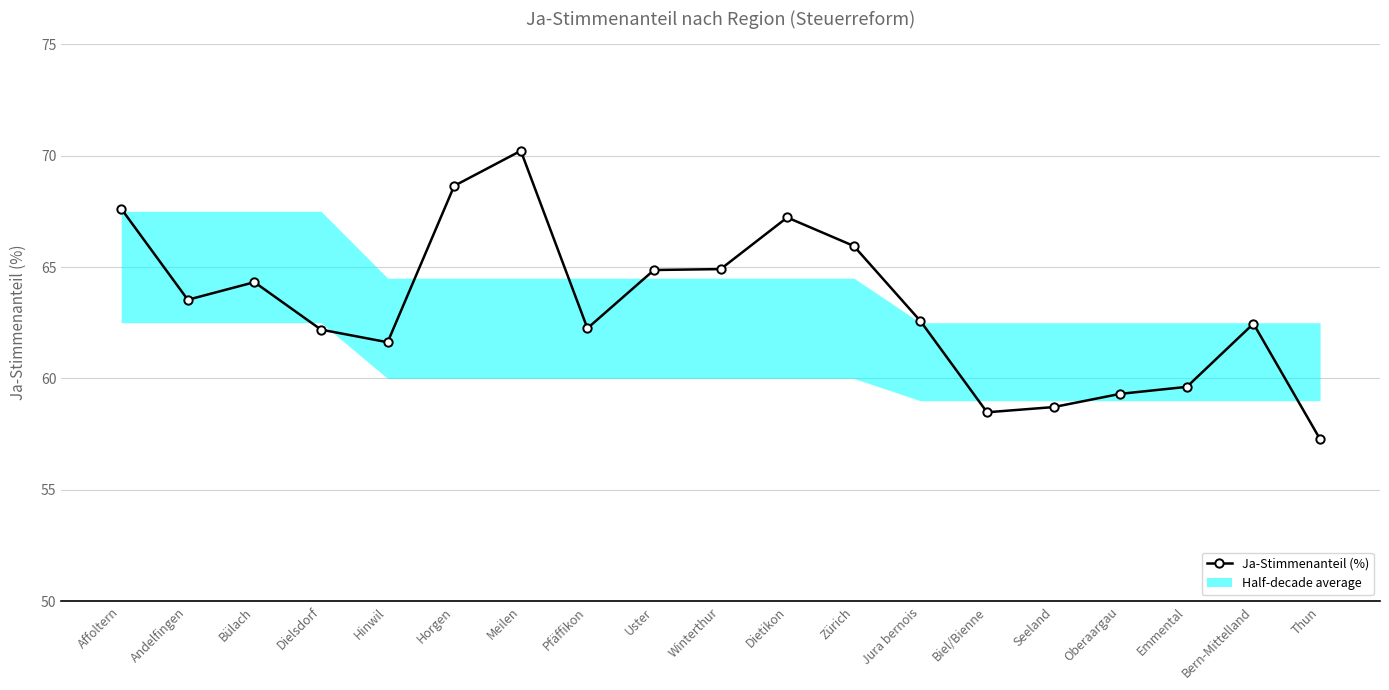

How many data points are above 62?

13